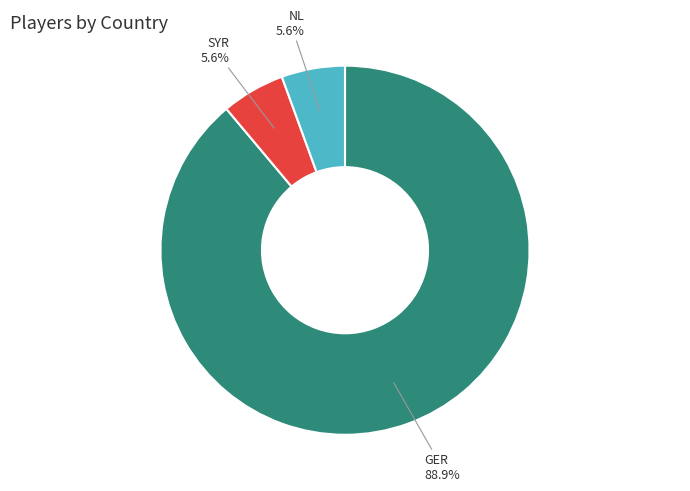

How many slices are in this pie chart?

3